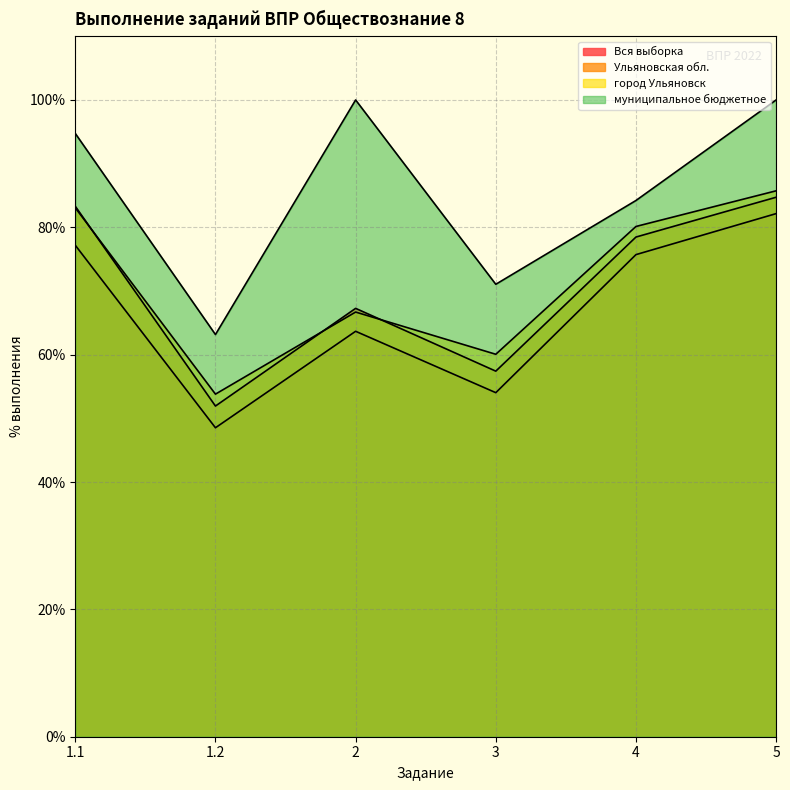

Which label corresponds to the largest value in the chart?

2